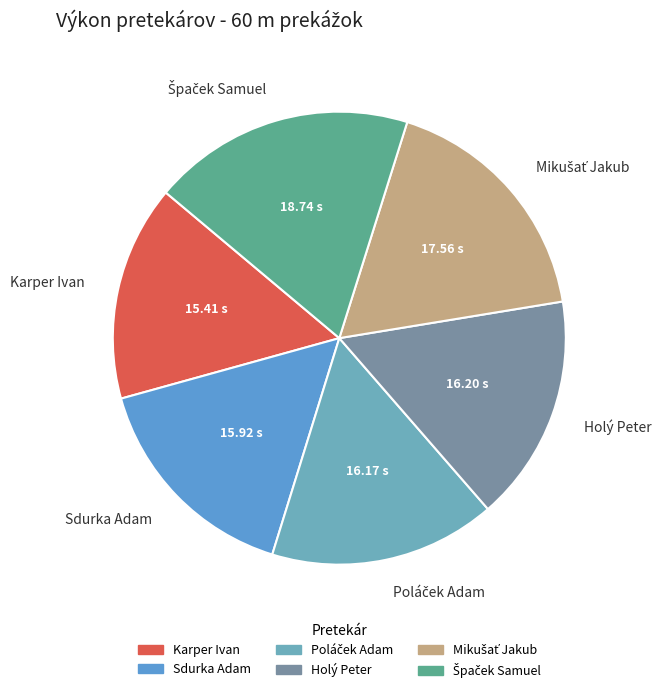

Is the sum of Sdurka Adam and Karper Ivan greater than half?

No